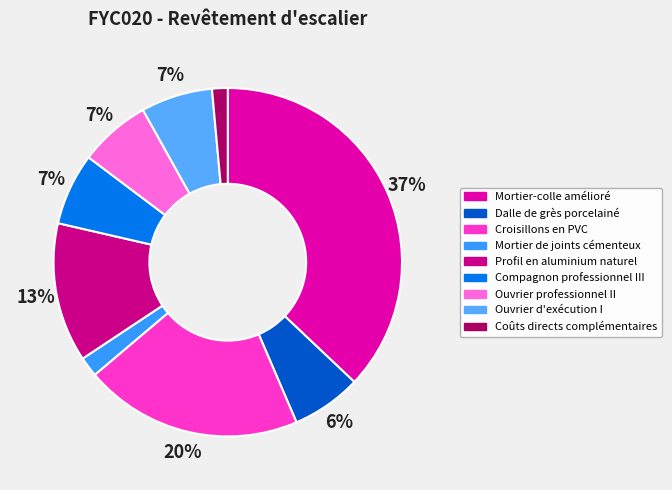

To the nearest percent, what is the combined percentage of Profil en aluminium naturel and Mortier-colle amélioré?

50%